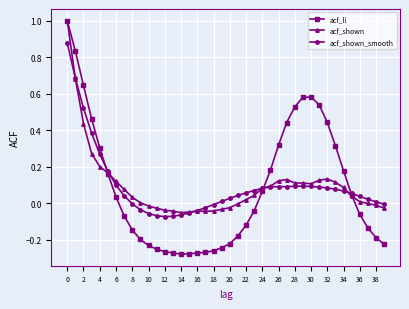

Which series ends up on top after the final intersection of acf_li and acf_shown?

acf_shown